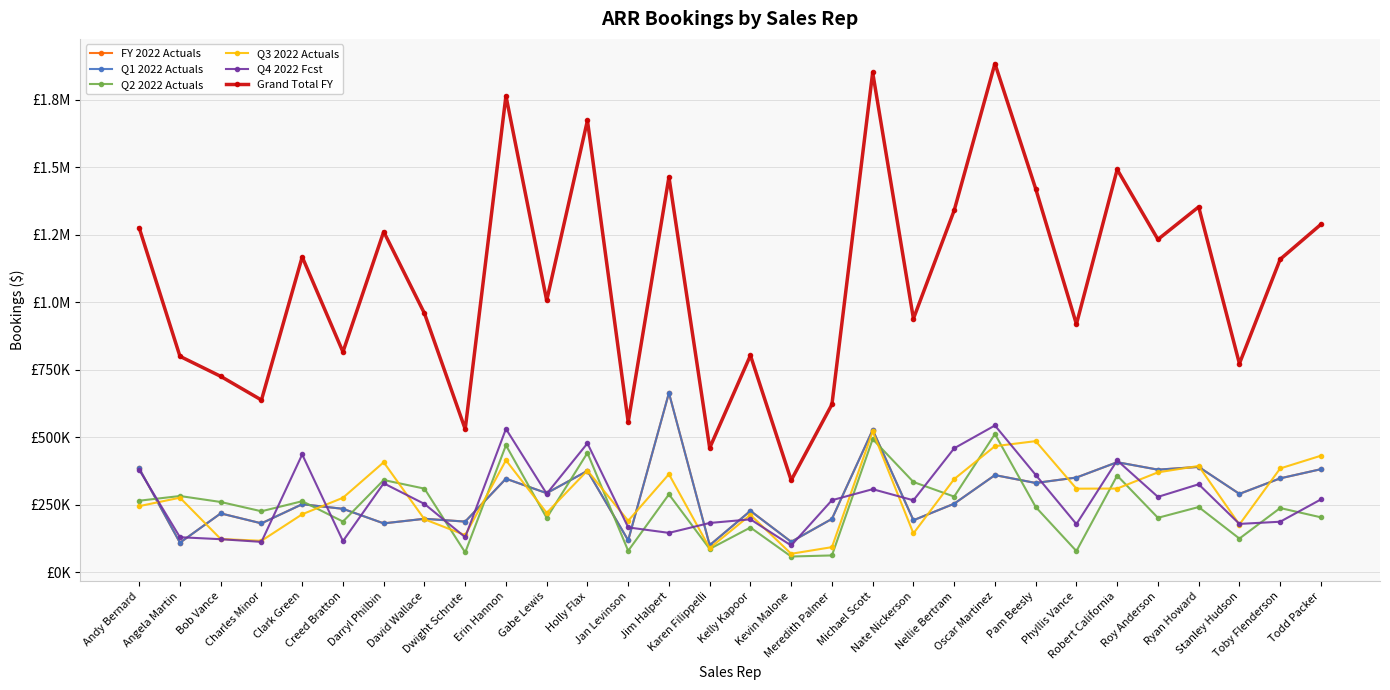

Which series has the largest total across all categories?

Grand Total FY